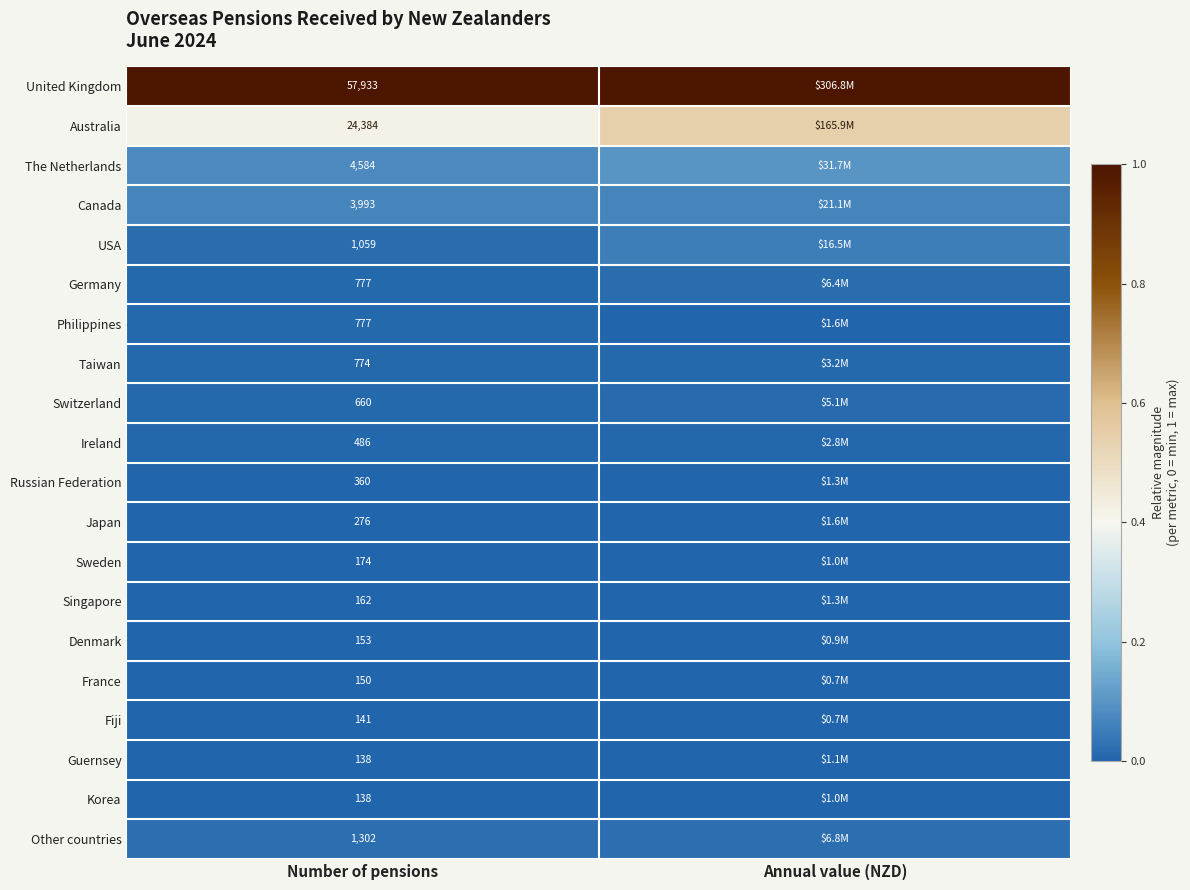

Is the value of Denmark at Number of pensions greater than the value of Guernsey at Number of pensions?

Yes